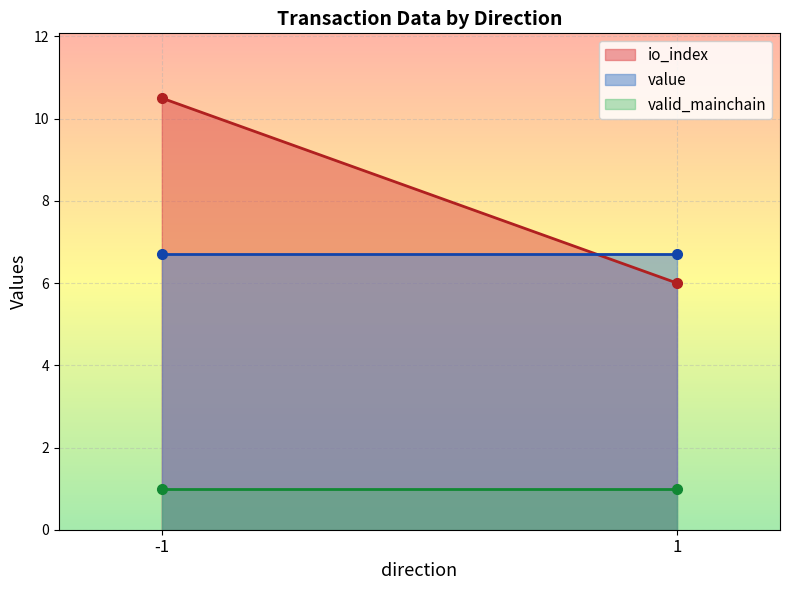

How many lines are shown in the chart?

3